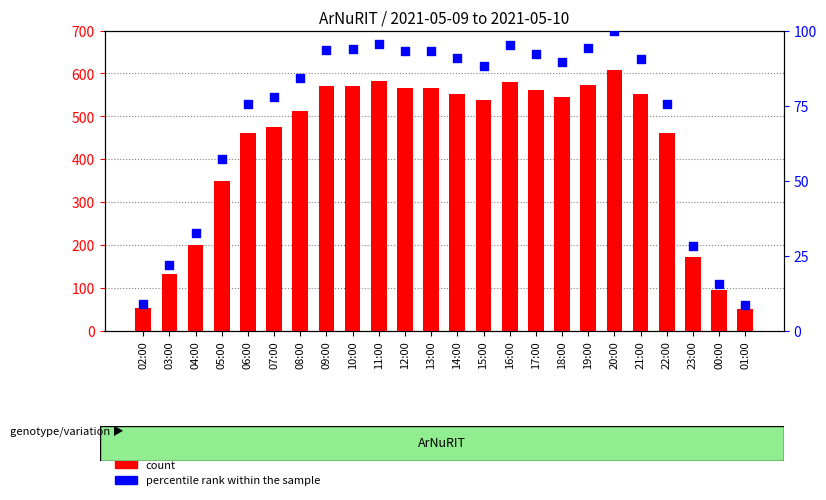

At how many categories does at least one series exceed 541?

12